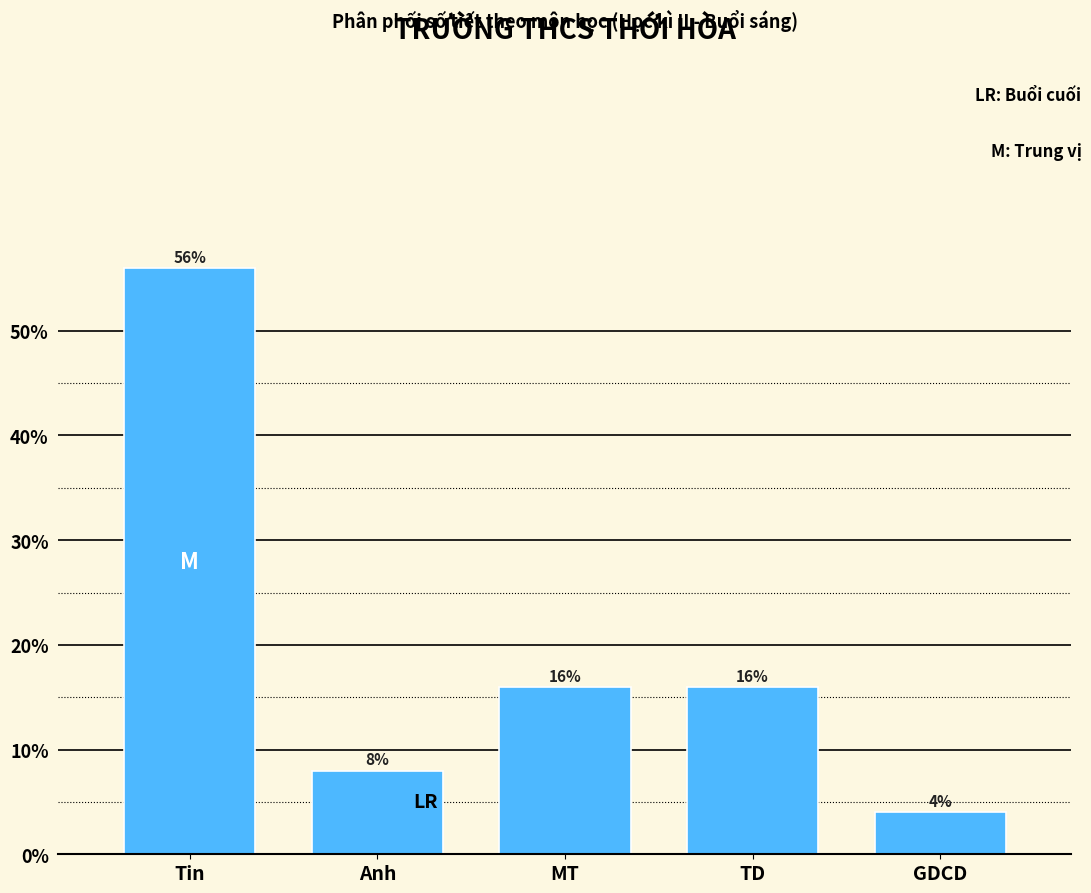

Reading right to left, what are all the values shown in this chart?

GDCD=4.0	TD=16.0	MT=16.0	Anh=8.0	Tin=56.0